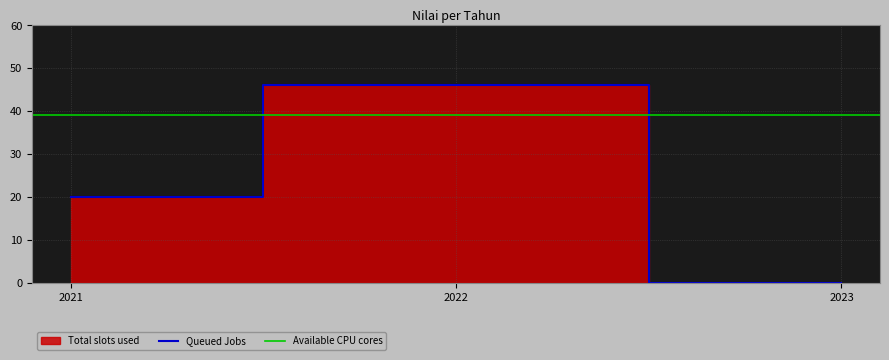

Reading right to left, extract all data points from this chart.

2023=0.0	2022=46.1	2021=20.0